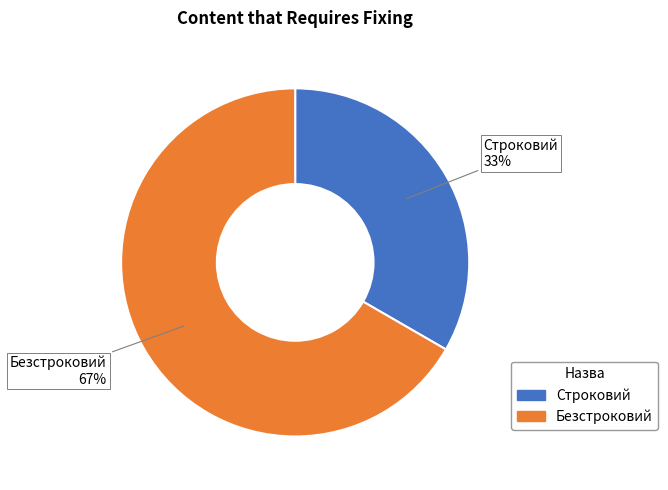

The Безстроковий slice represents 74% of the pie. True or false?

False